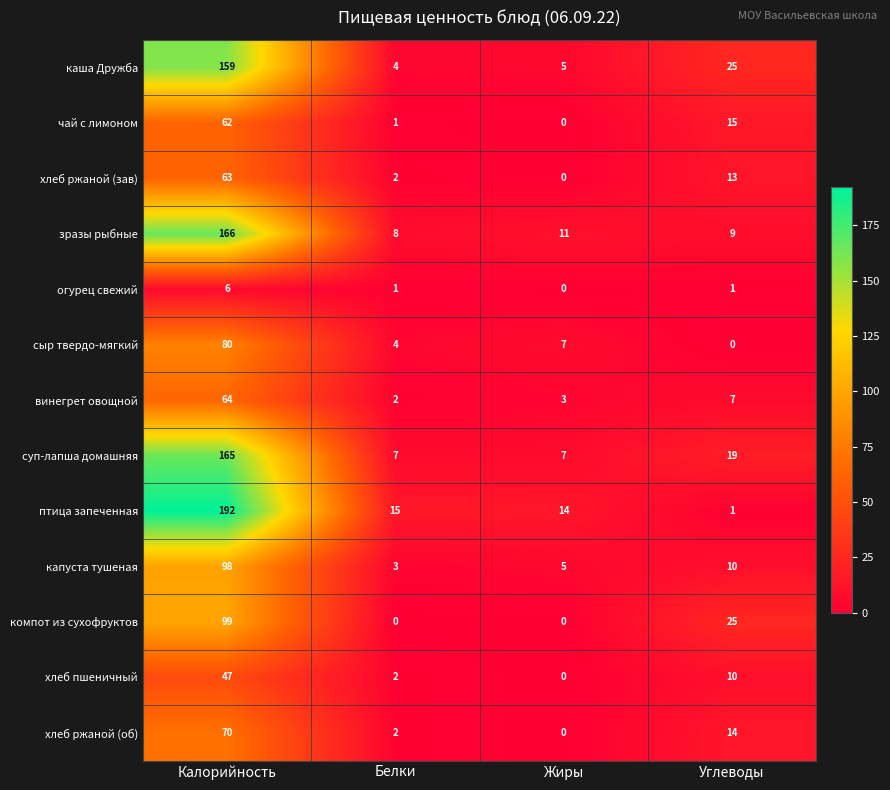

What is the total value across all series at Калорийность?

1271